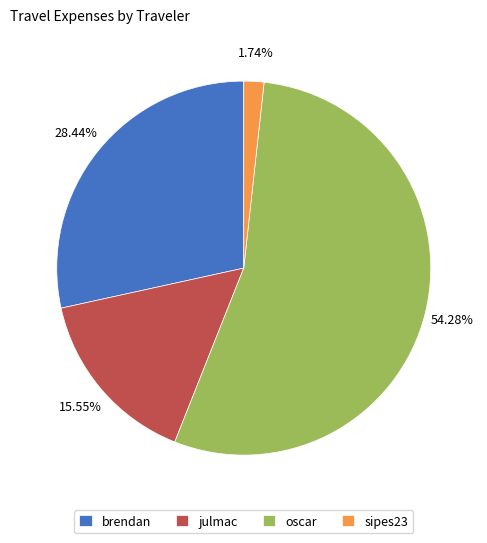

Rank the categories by value from lowest to highest.

sipes23, julmac, brendan, oscar